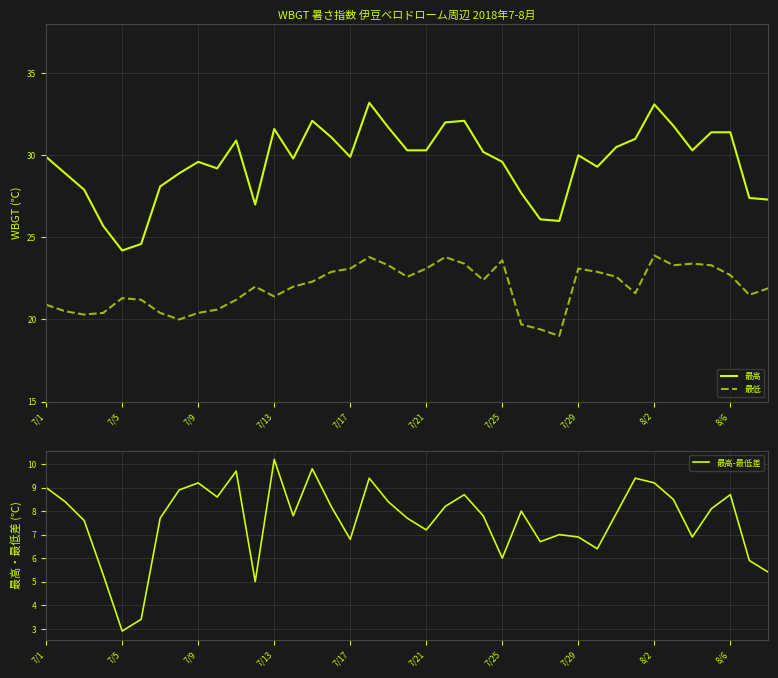

What is the maximum value for 最高?

33.2